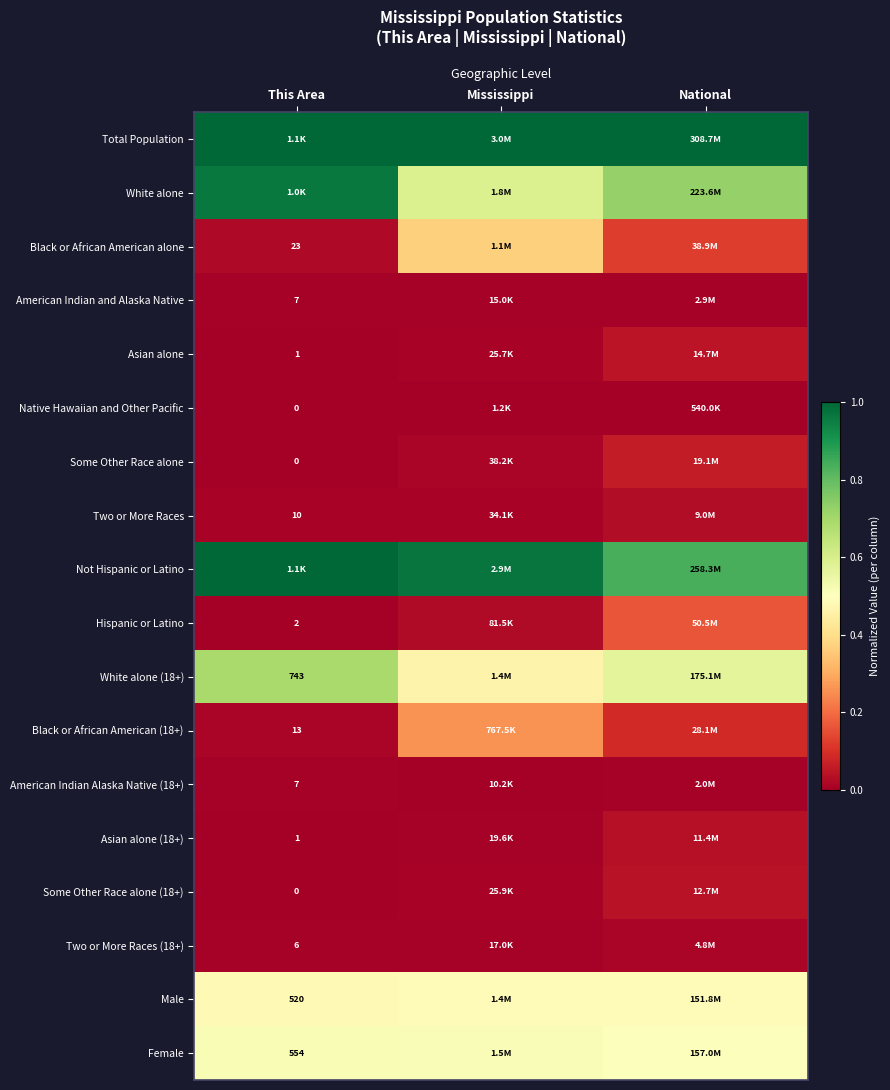

The Asian alone series shows 0.0 at Mississippi. True or false?

True